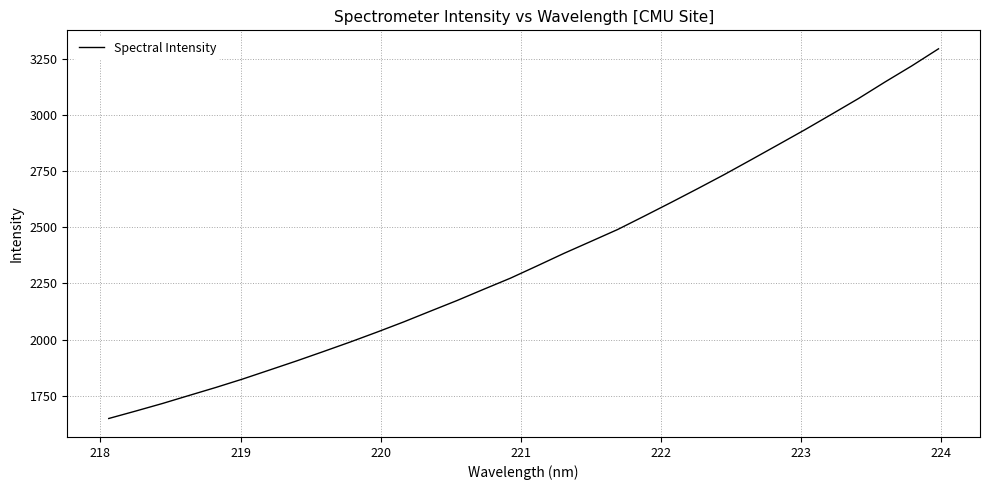

What is the maximum value shown in the chart?

3294.5